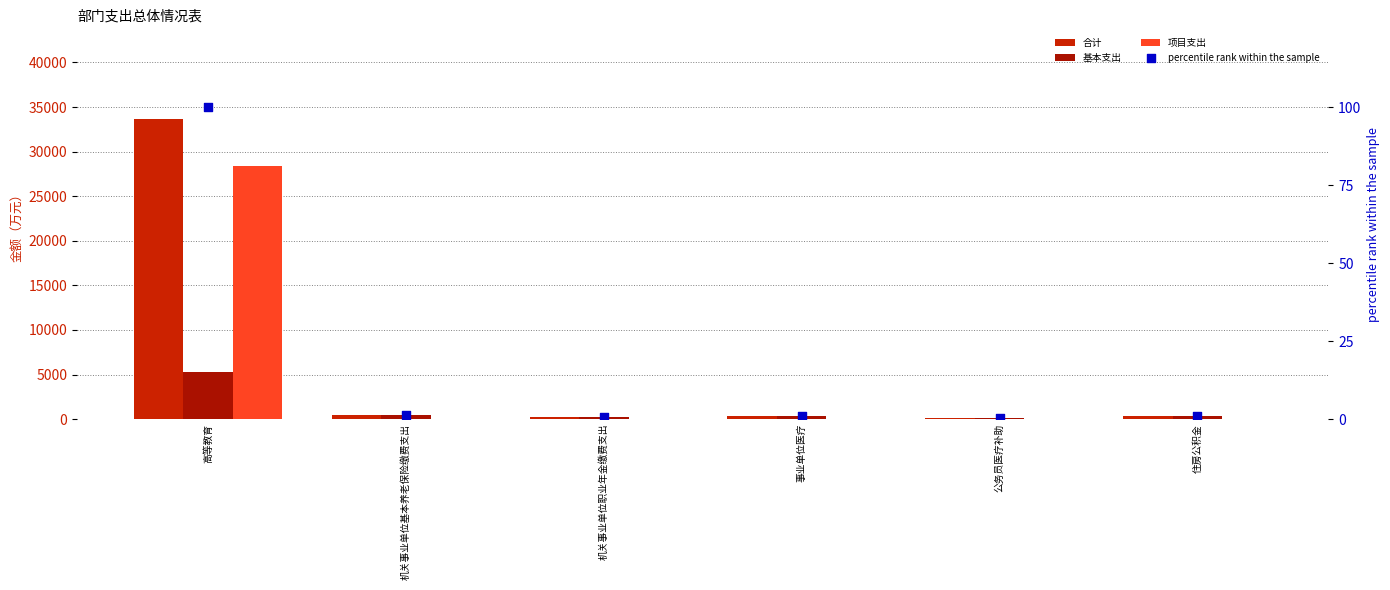

Which series reaches the minimum Y coordinate?

项目支出